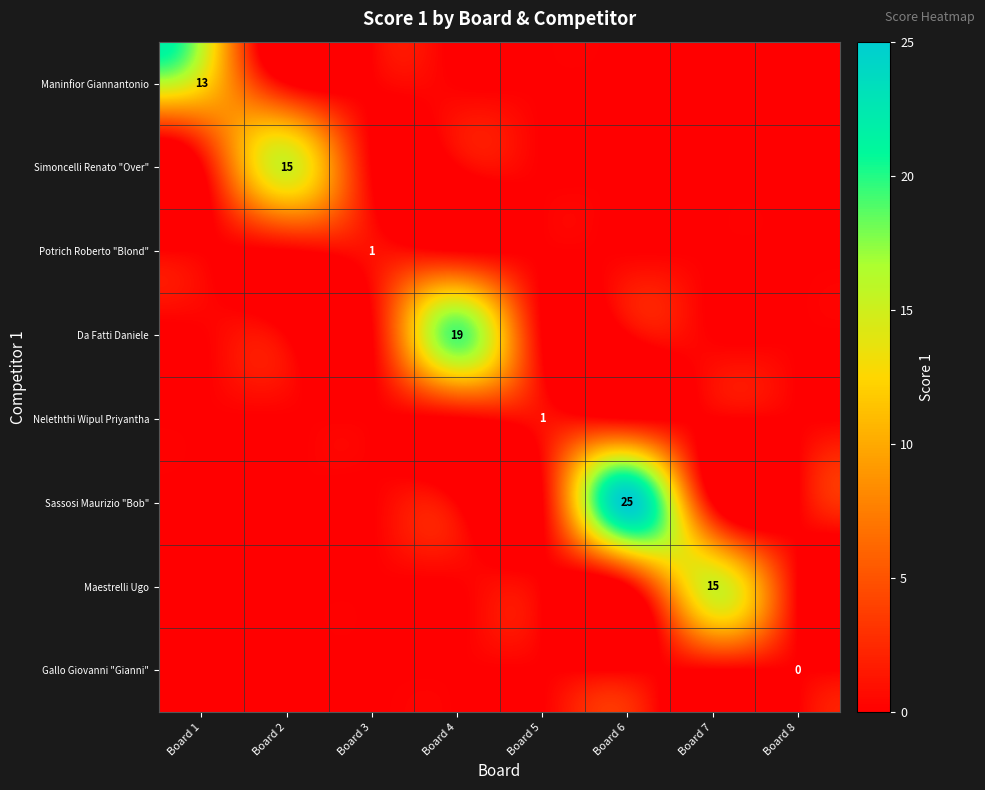

Is it true that Maninfior Giannantonio equals 4 at Board 1?

False